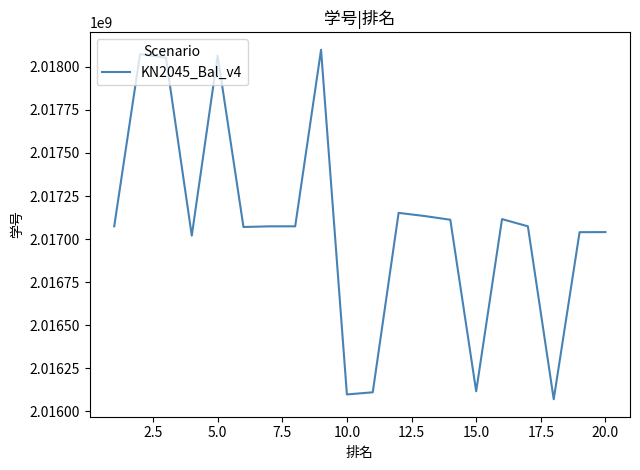

What is the maximum value shown in the chart?

2018099105